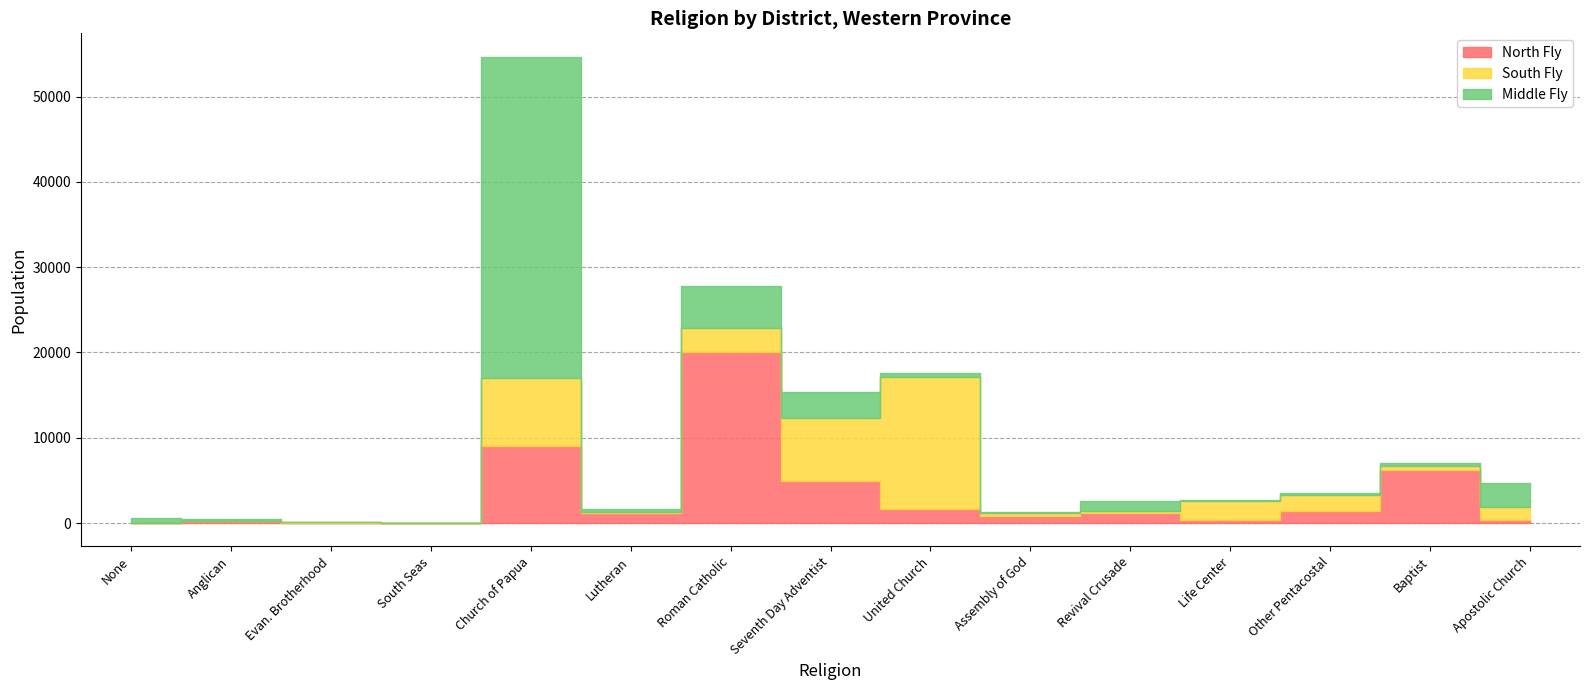

After their last crossing, which series has the higher values: Middle Fly or South Fly?

Middle Fly